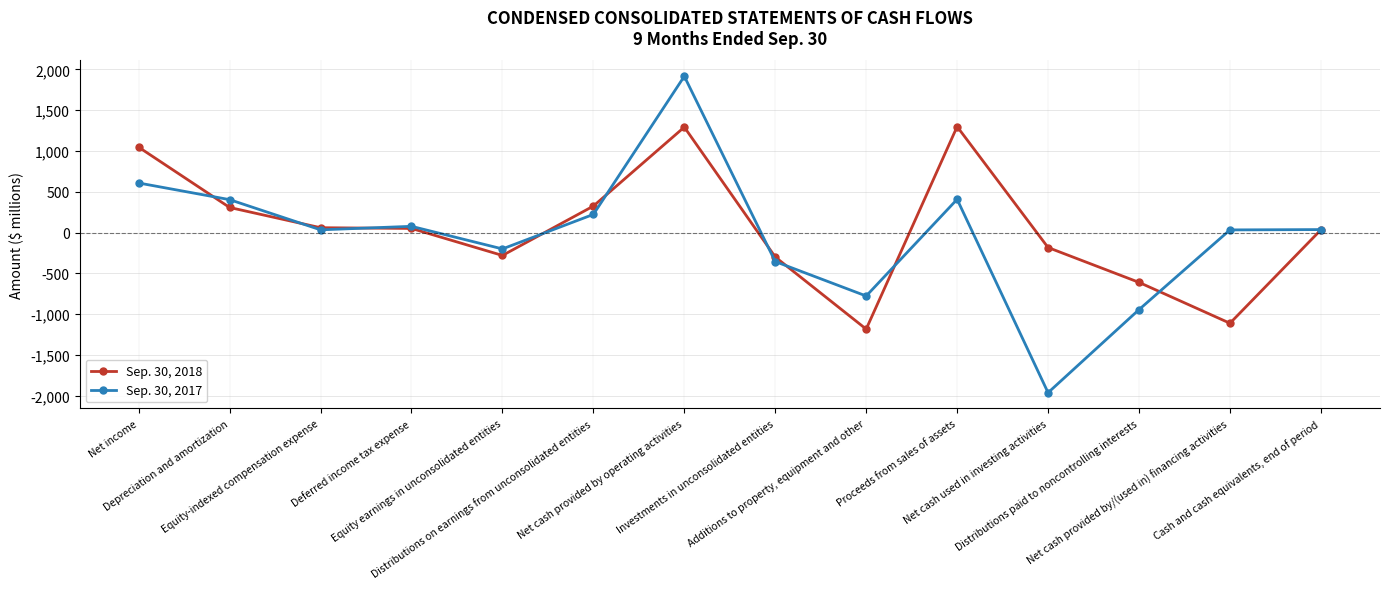

What is the minimum value shown in the chart?

-1963